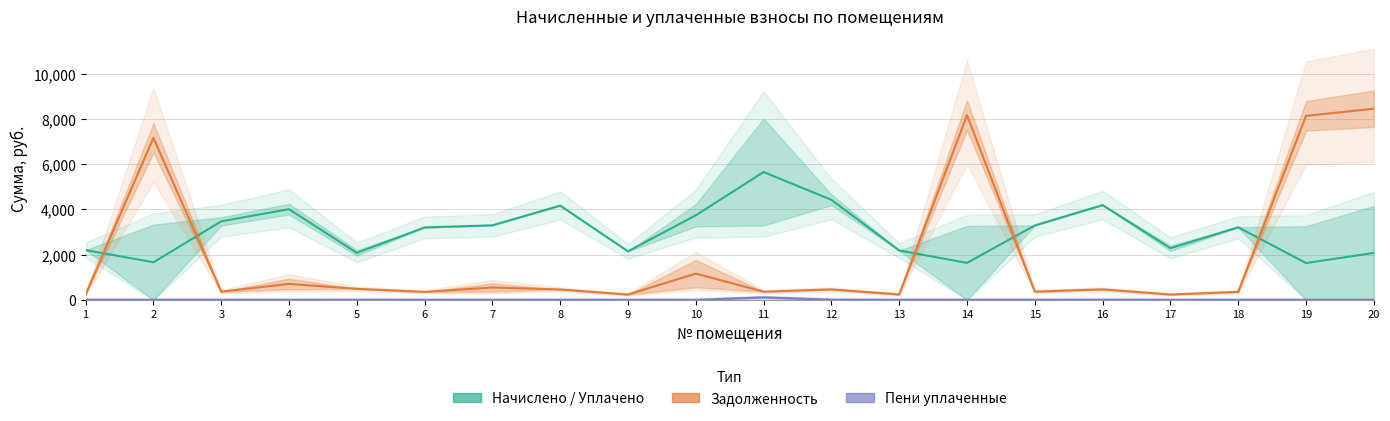

The начислено (col_3) series shows 4191.8 at 16. True or false?

True